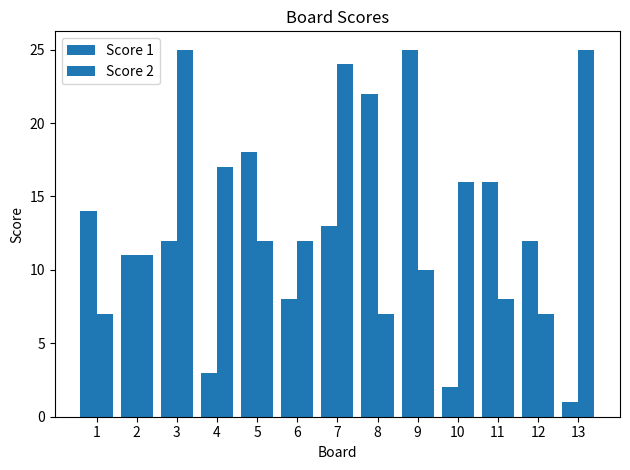

What is the total value across all series at 3?

37